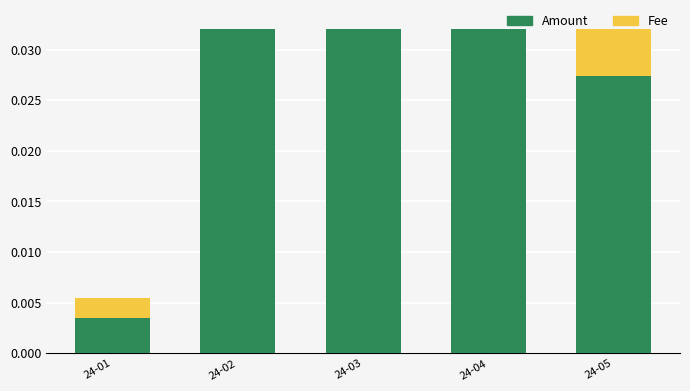

At which label does Fee reach its minimum?

24-01